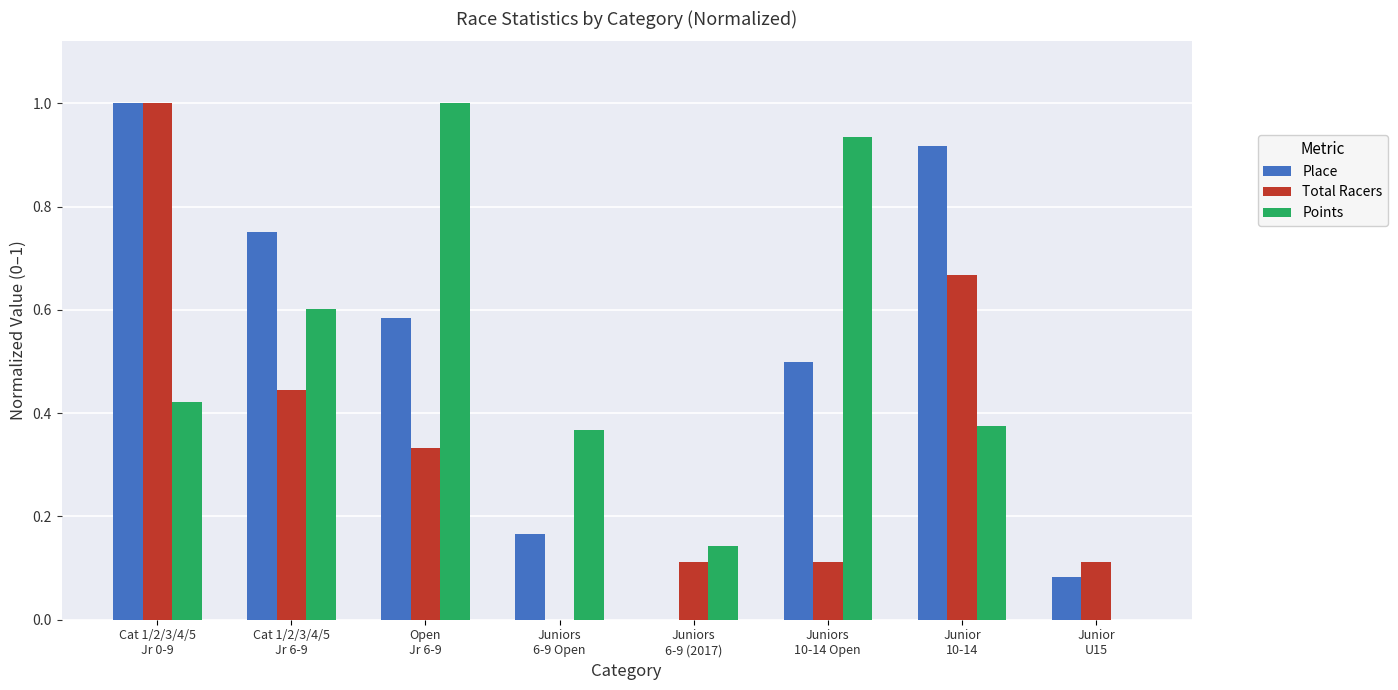

How many data points does each series have?

8